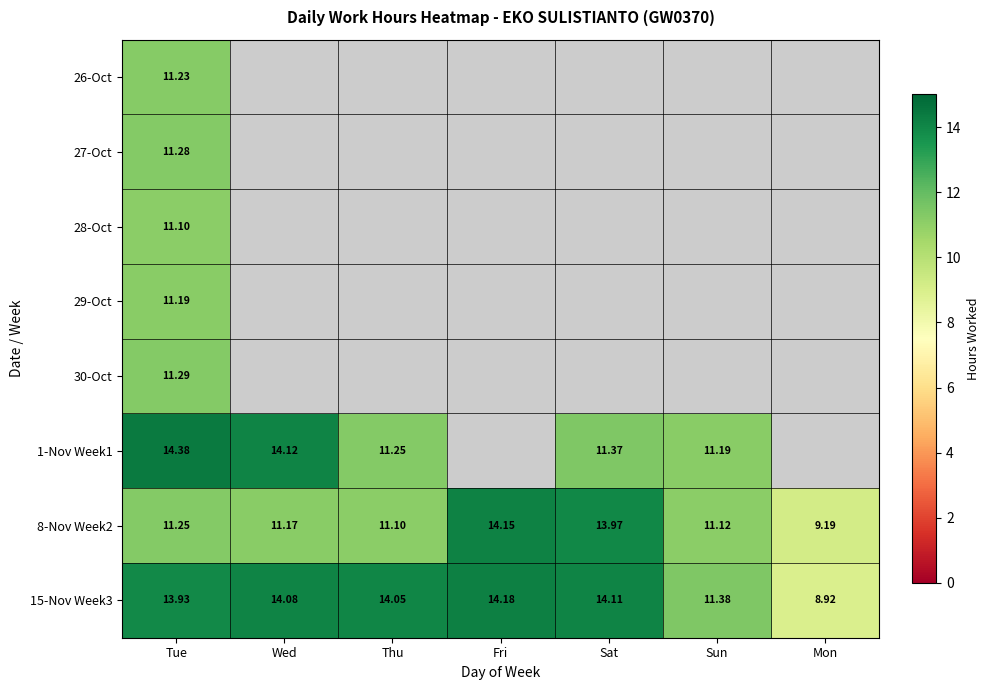

Which category has the highest value across all series?

Tue